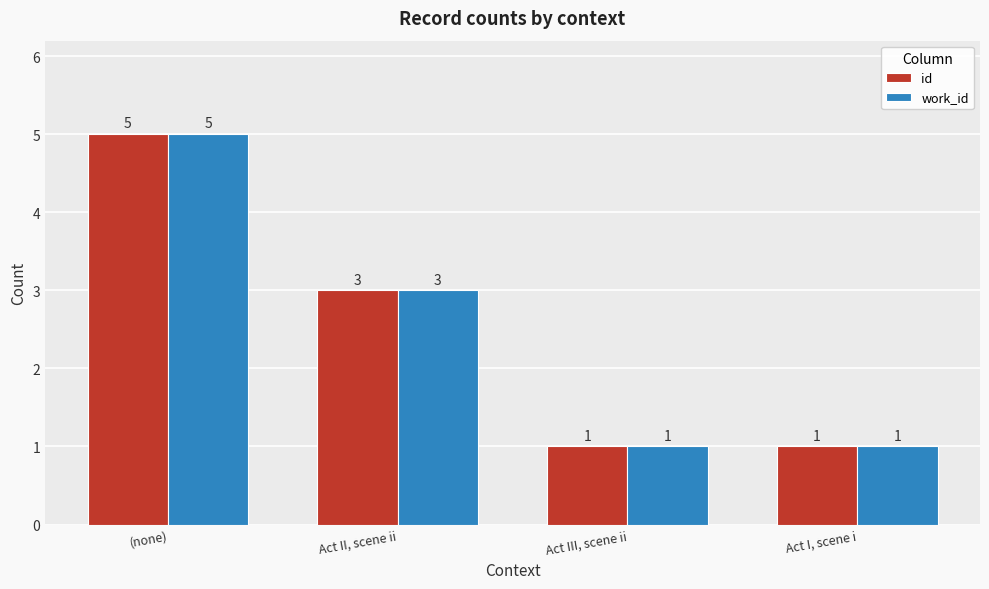

At which category does the chart reach its peak across all series?

(none)